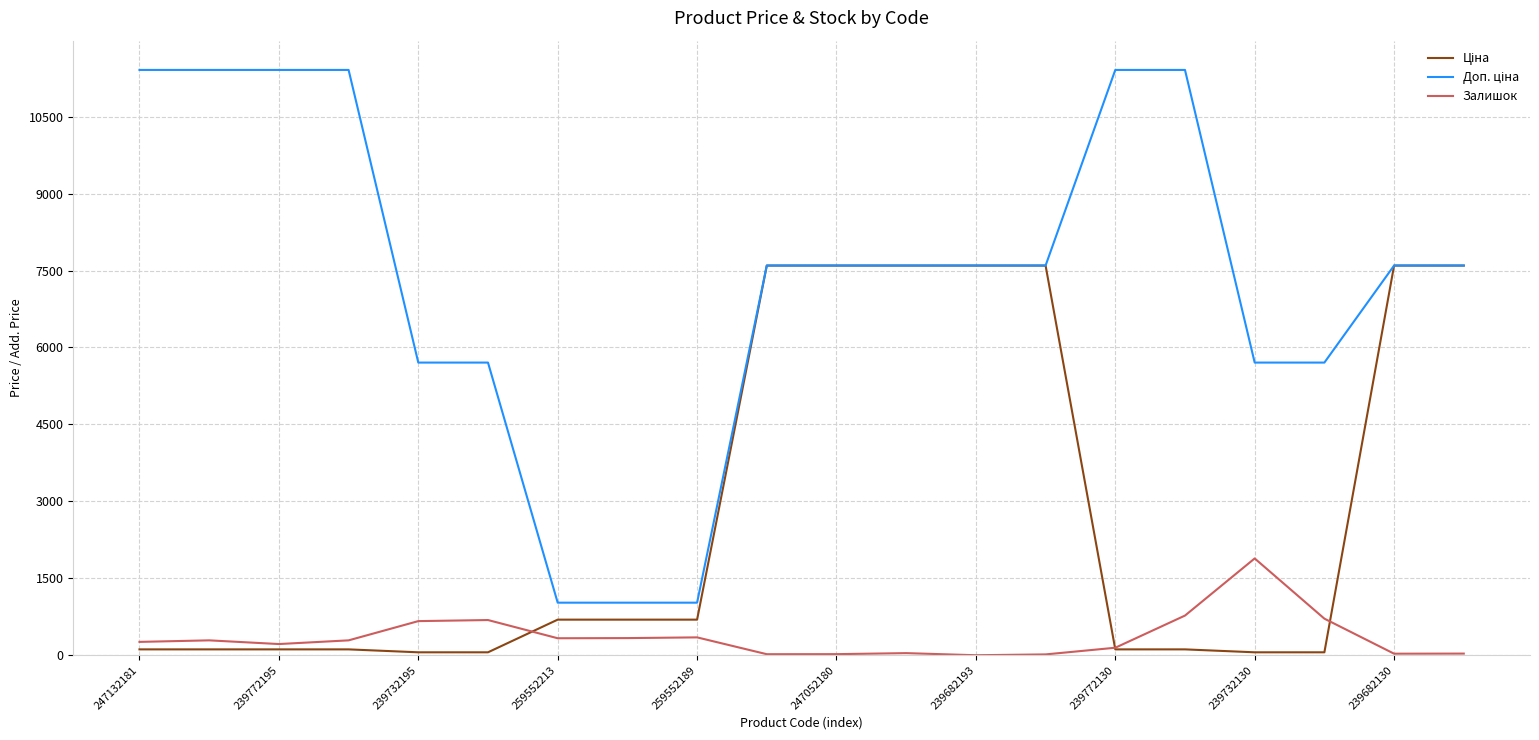

What is the greatest value displayed?

11410.0